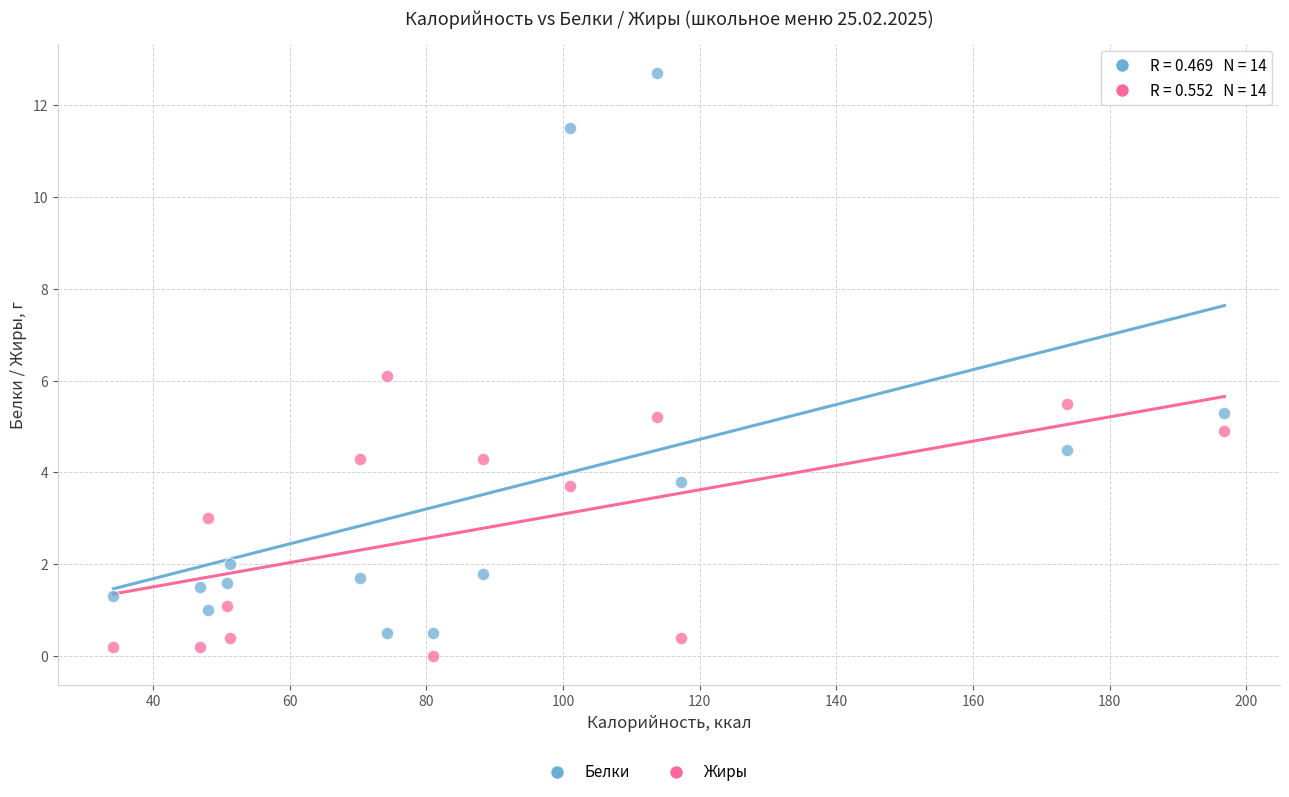

Which series has the largest Y range (max minus min)?

Белки